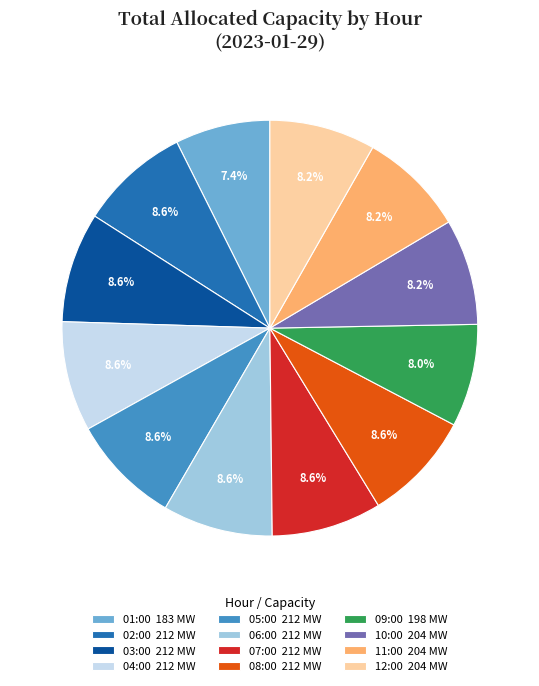

What is the ratio of the value at 01:00 183 MW to the value at 12:00 204 MW?

0.9